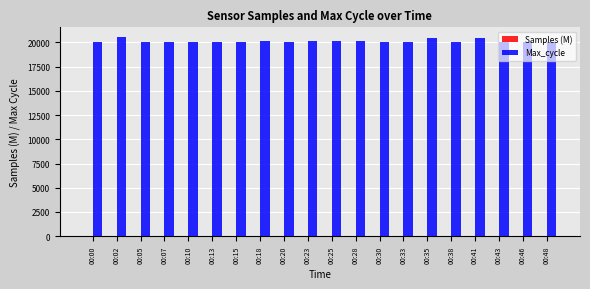

Which series has the largest total across all categories?

Max_cycle